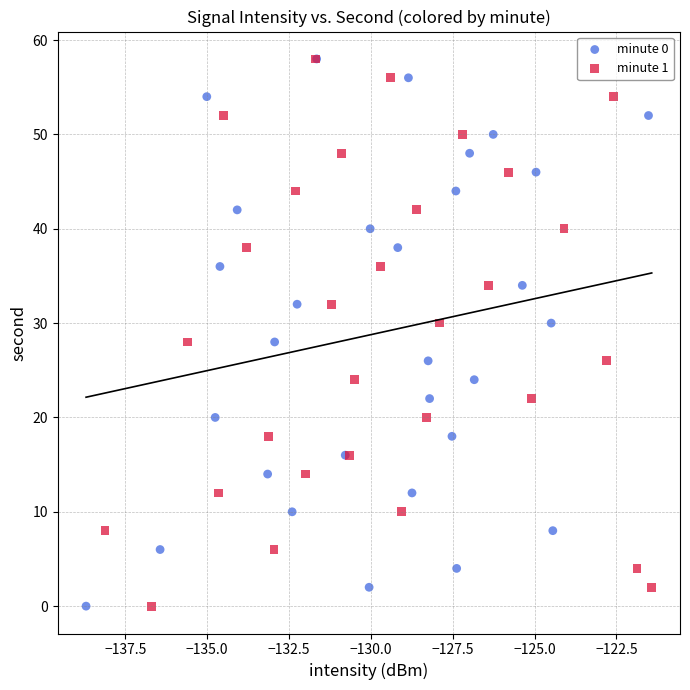

What are all the series names shown in the legend?

minute 0, minute 1